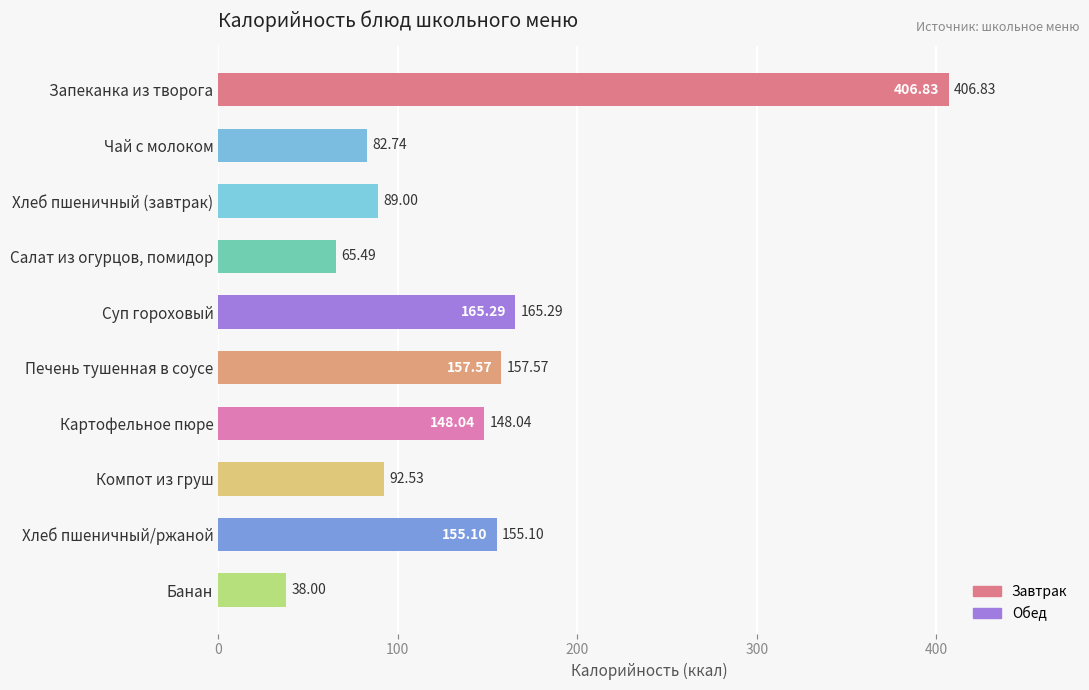

Does the chart contain any negative values?

No